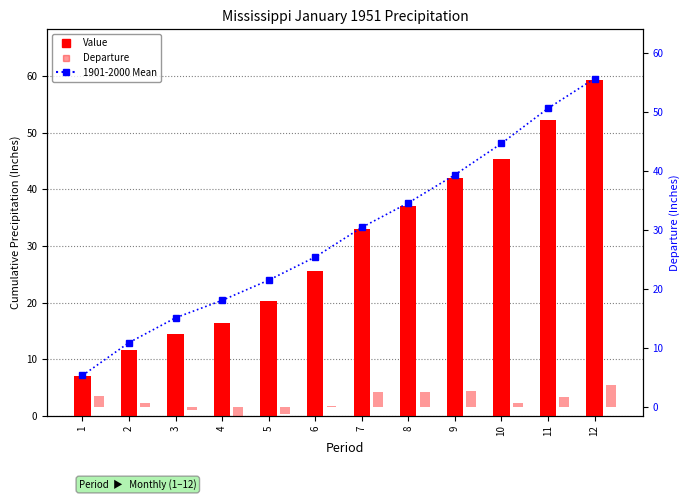

Which series has the largest range (max minus min)?

Value